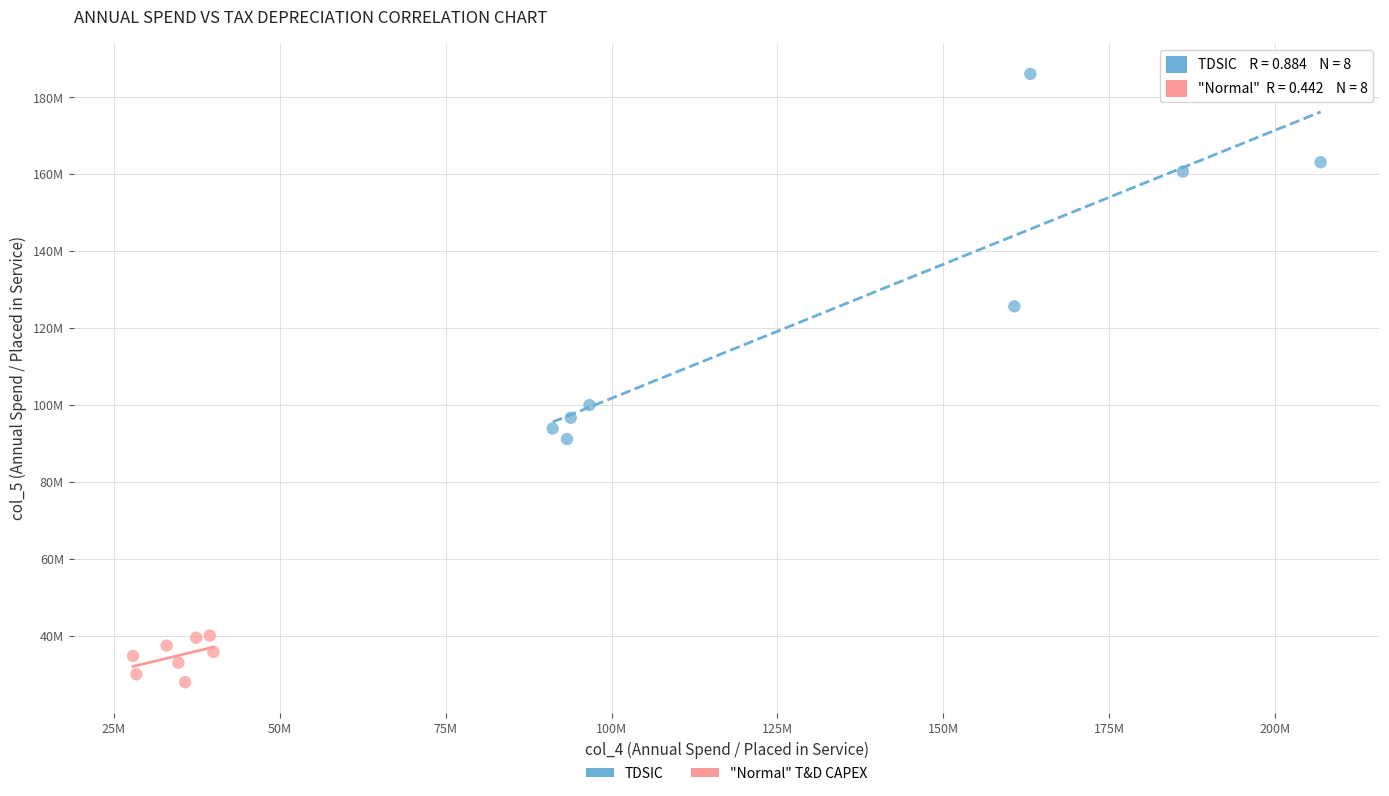

What are all the series names shown in the legend?

TDSIC, "Normal" T&D CAPEX